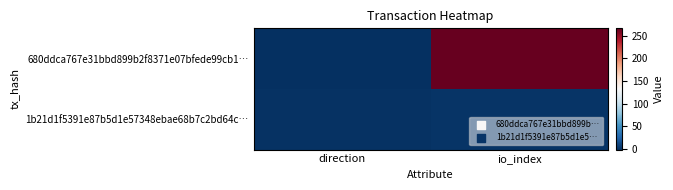

Reading left to right, extract all data points from this chart.

680ddca767e31bbd899b2f8371e07bfede99cb1…: direction=-1	io_index=266
1b21d1f5391e87b5d1e57348ebae68b7c2bd64c…: direction=1	io_index=2